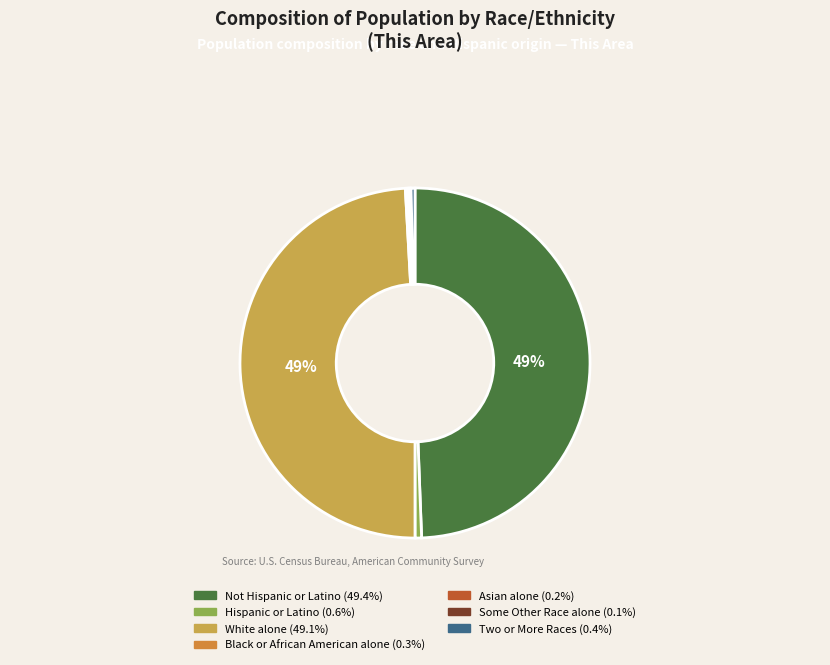

What percentage do Not Hispanic or Latino and Some Other Race alone together represent?

49.5%